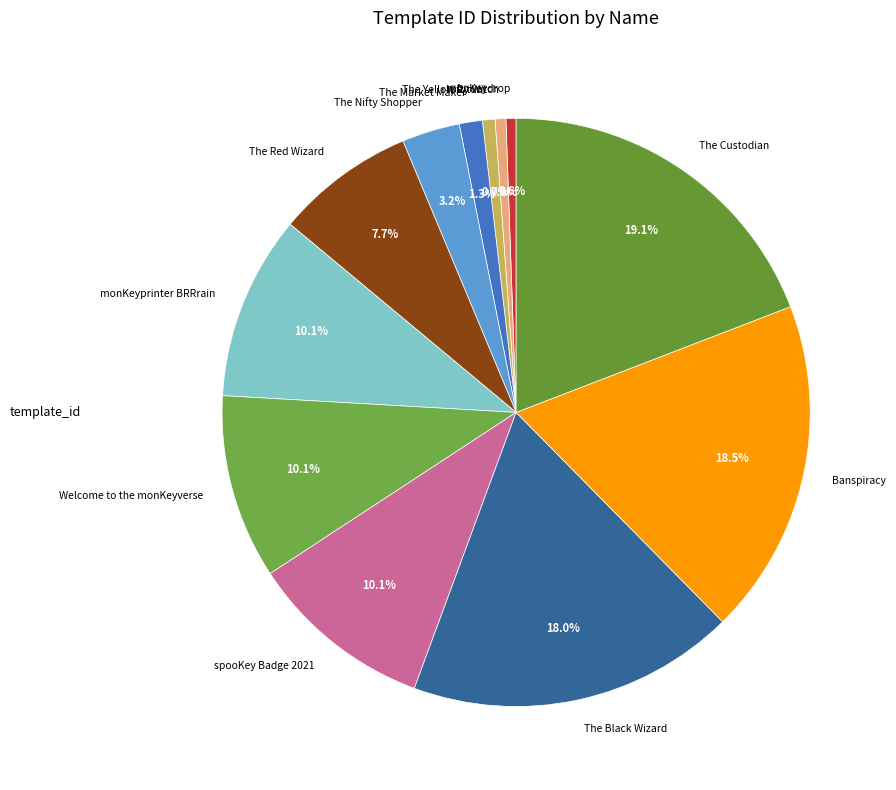

Which category has the biggest portion of the pie?

The Custodian